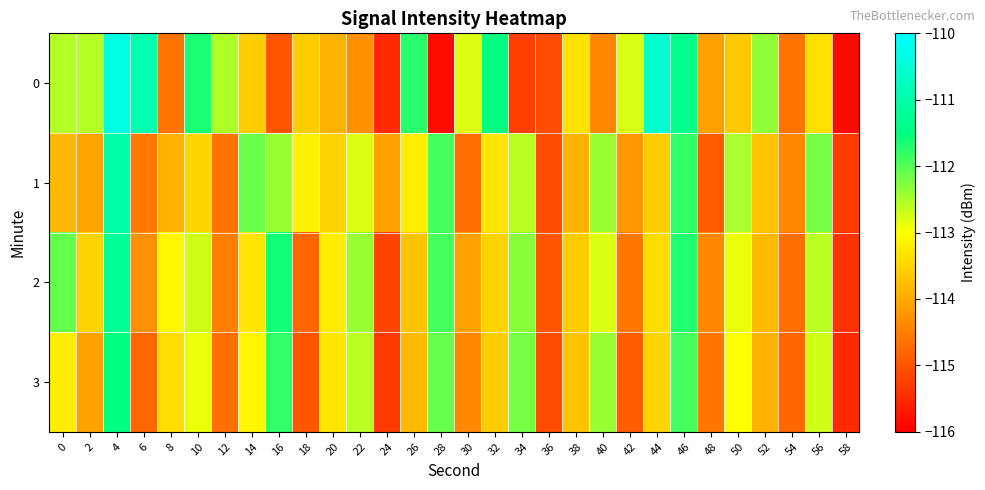

What is the total value across all series at 58?

-462.1